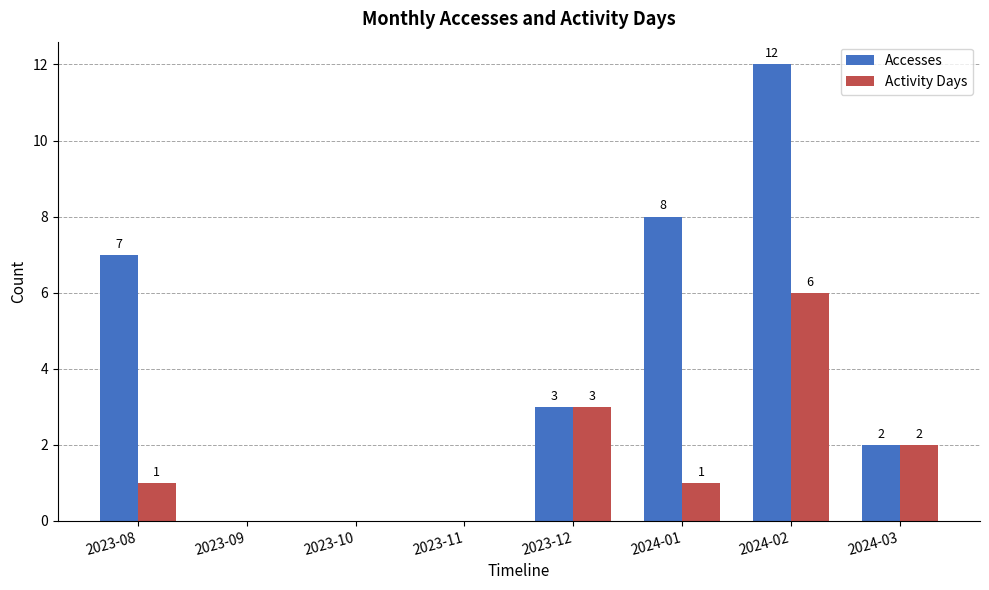

True or false: Accesses has a value of 0 at 2023-11.

True